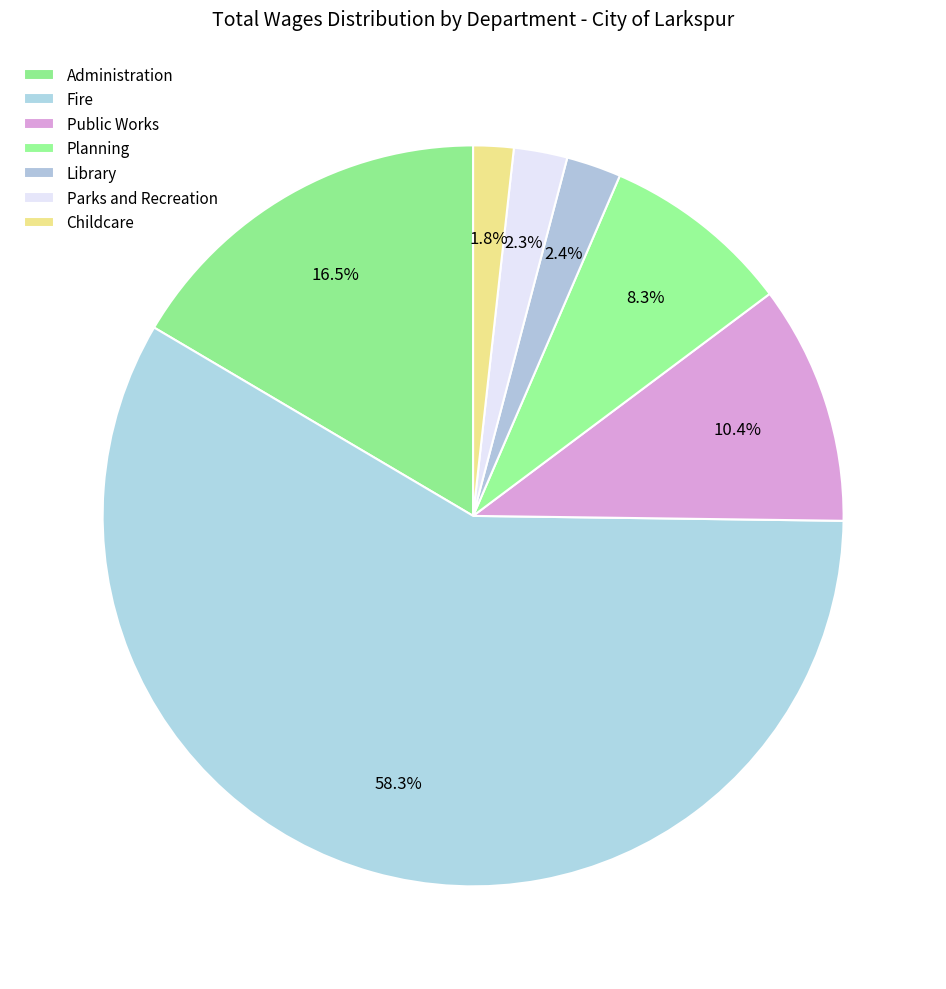

Which slice represents more than half of the pie?

Fire